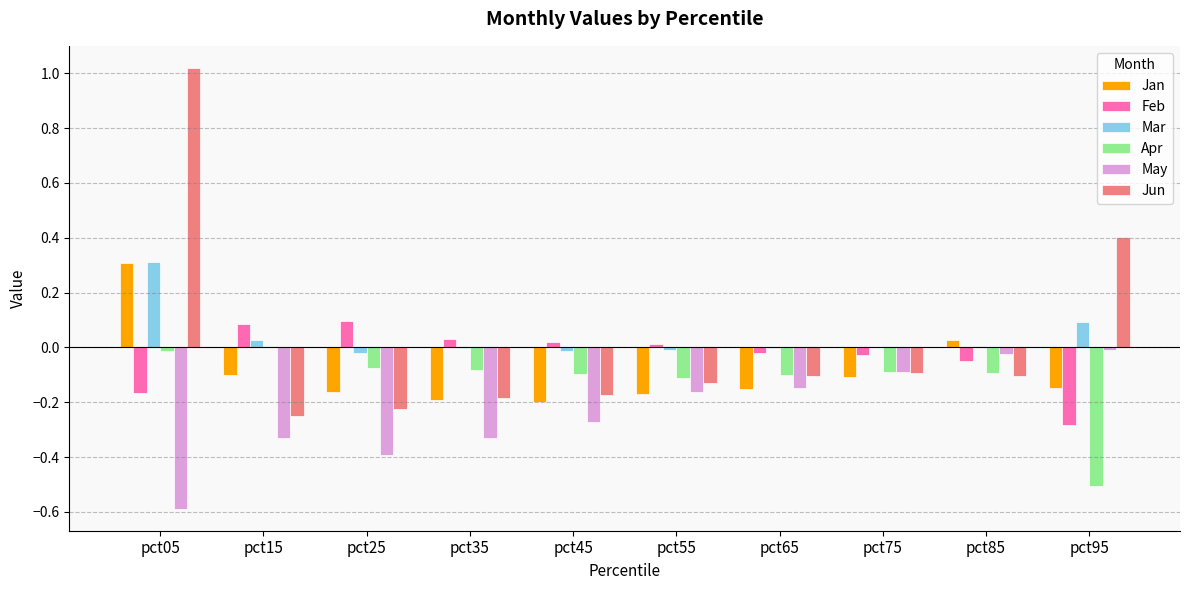

At which category is the sum across all series the highest?

pct05